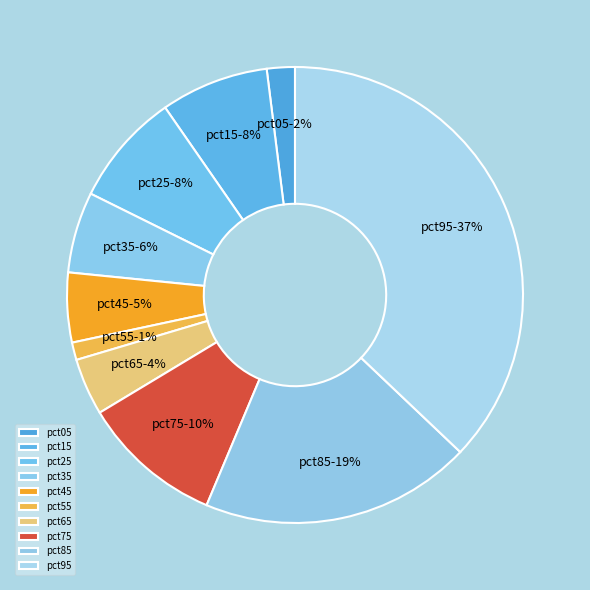

What is the smallest slice in the pie chart?

pct55